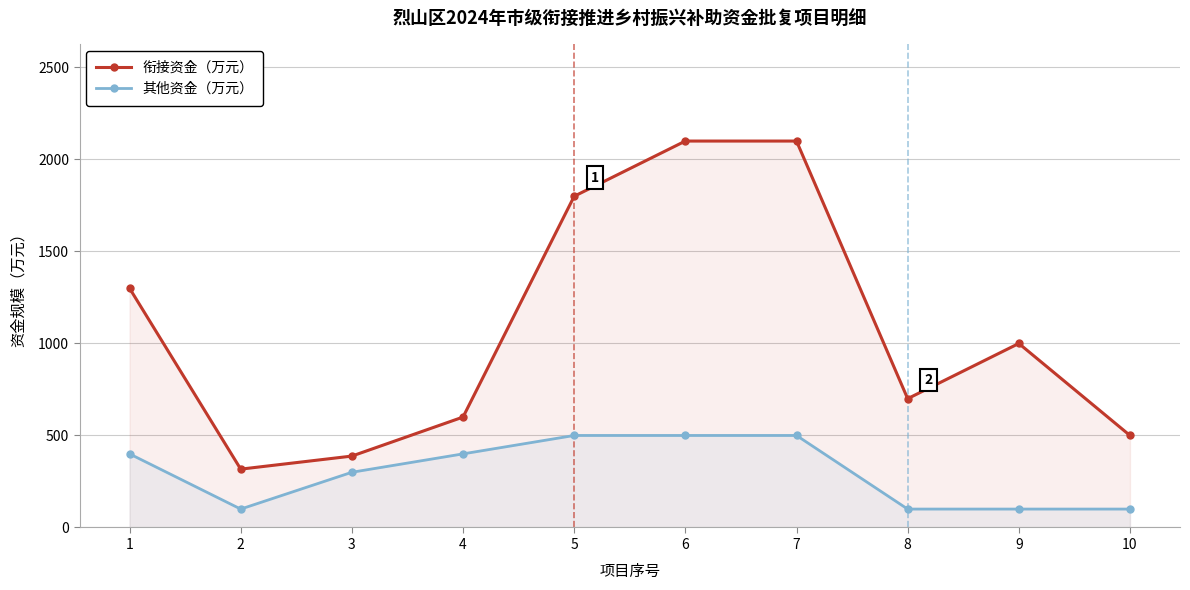

What is the value of the 其他资金（万元） point at the 9th from the left?

100